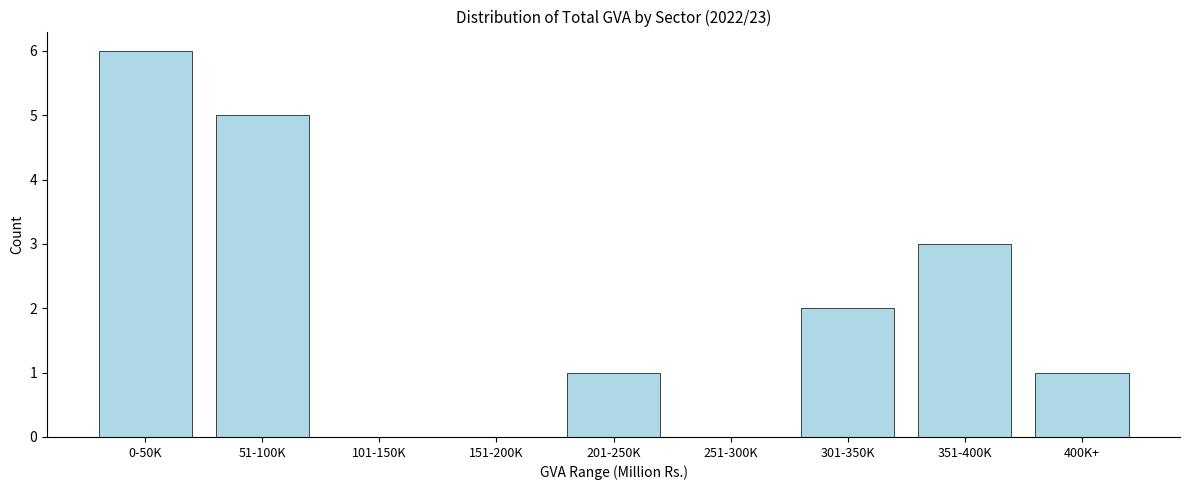

Reading right to left, what are all the values shown in this chart?

400K+=1	351-400K=3	301-350K=2	251-300K=0	201-250K=1	151-200K=0	101-150K=0	51-100K=5	0-50K=6